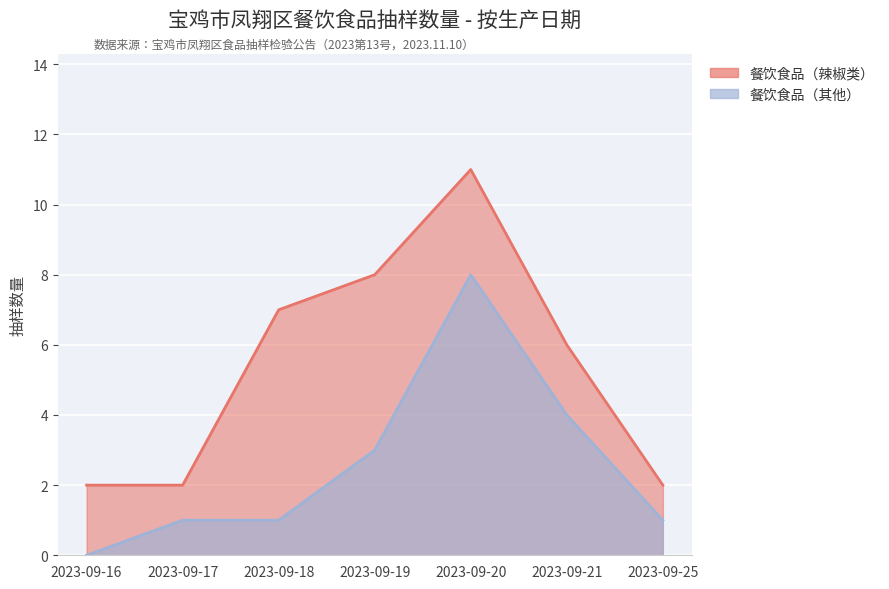

What is the difference between the second highest and minimum values?

4